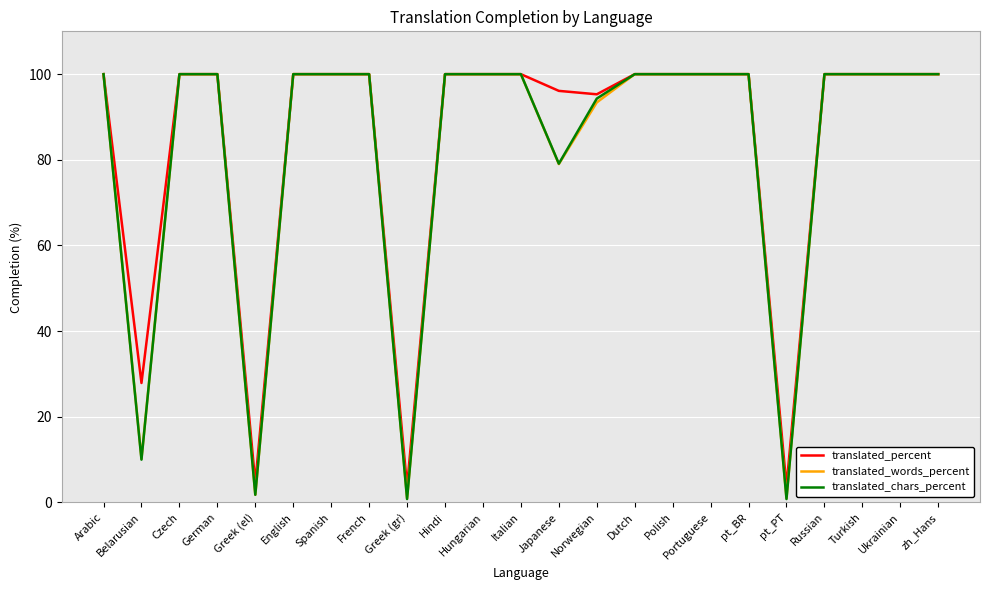

Is this an area chart (filled region under the line)?

No